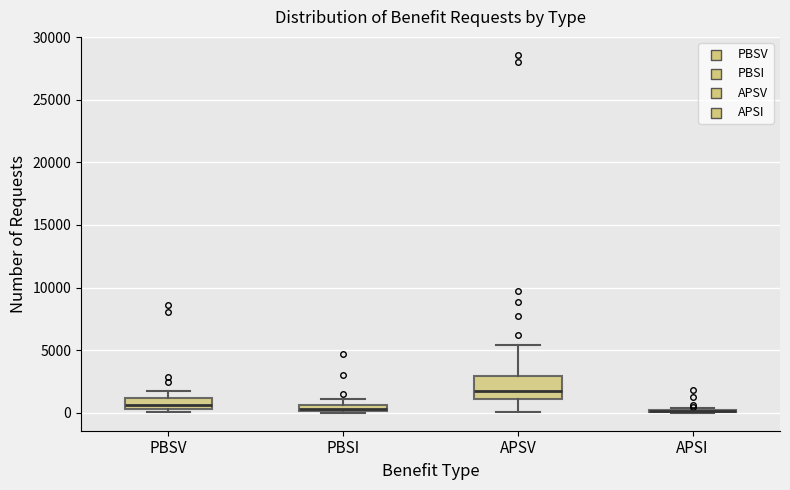

Which box is the tallest, from its lower edge to its upper edge?

APSV